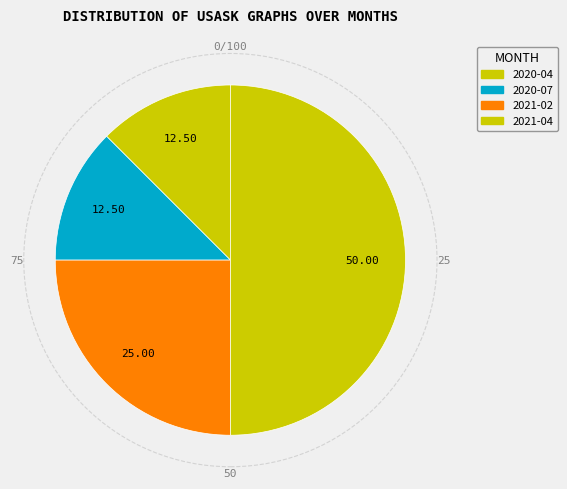

Count the number of slices in the pie.

4